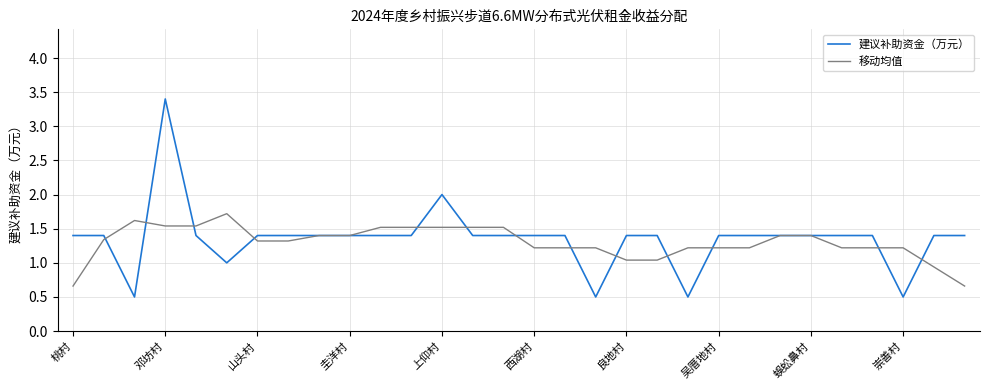

What is the highest value of the 移动均值 series?

1.7